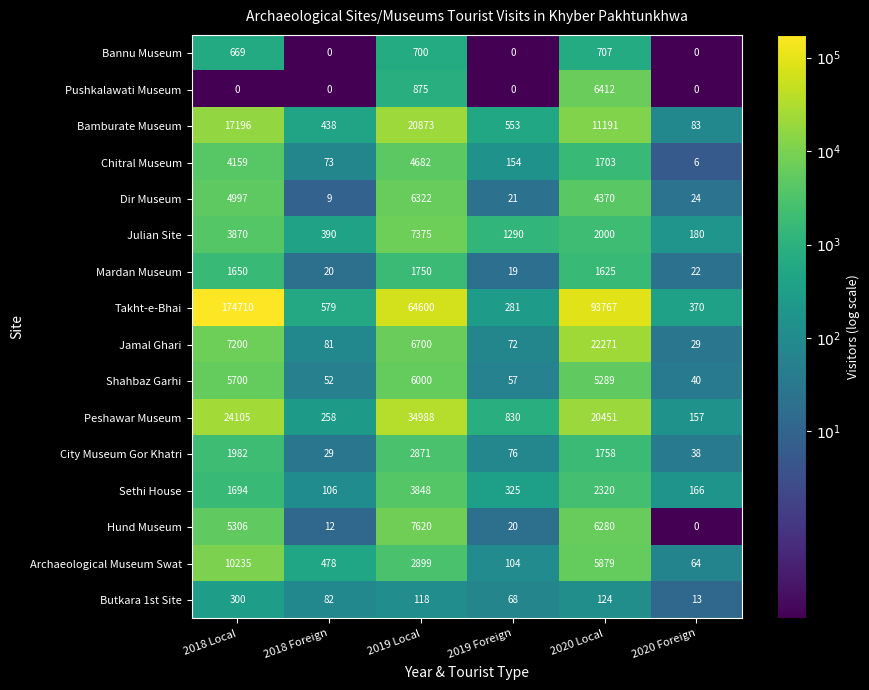

Which series has the largest total across all categories?

Takht-e-Bhai